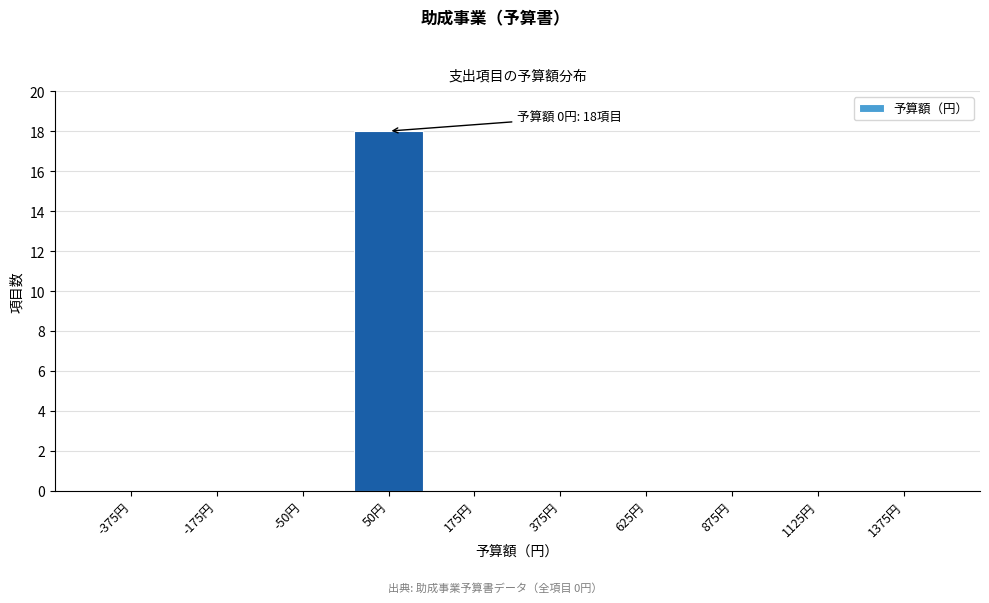

True or false: the data shows 0 at -375円.

True